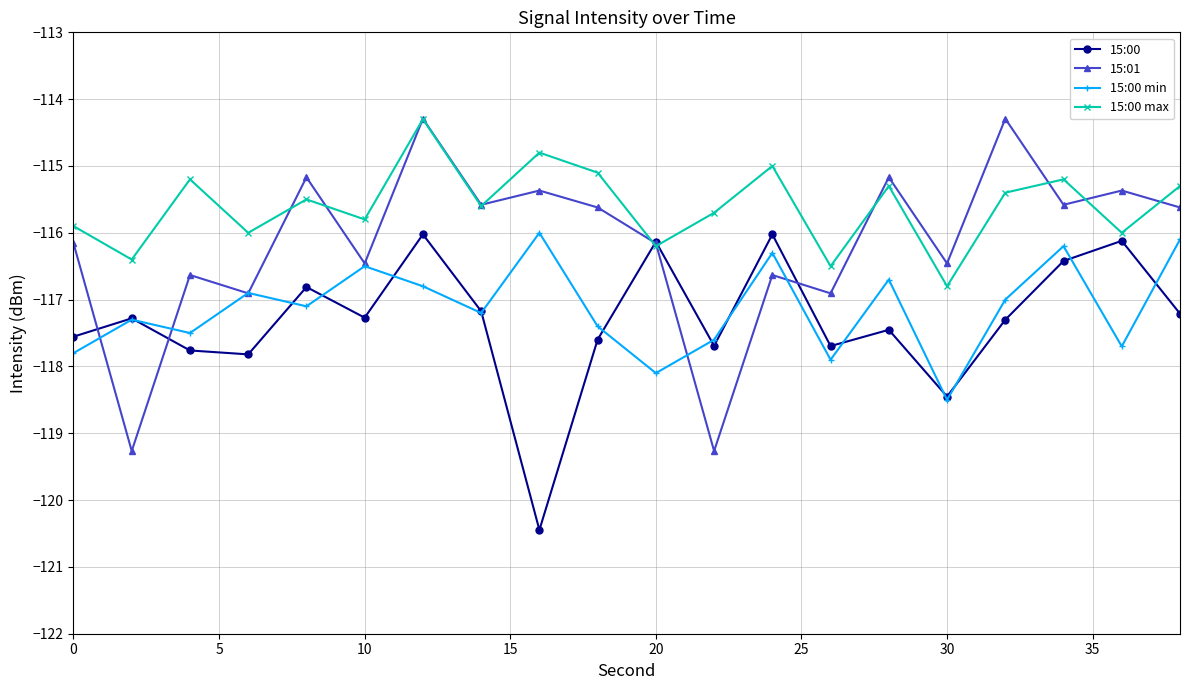

How many interior local peaks does the 15:00 max series have?

7